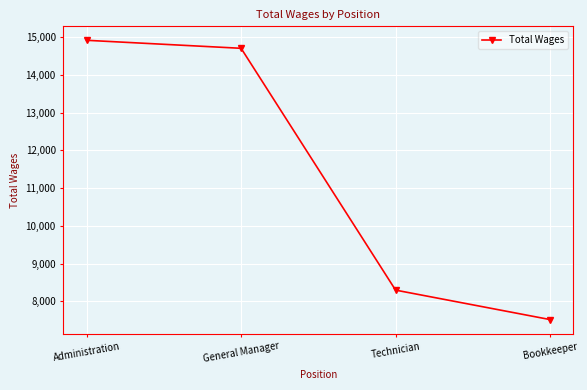

Which category has the highest value across all series?

Administration